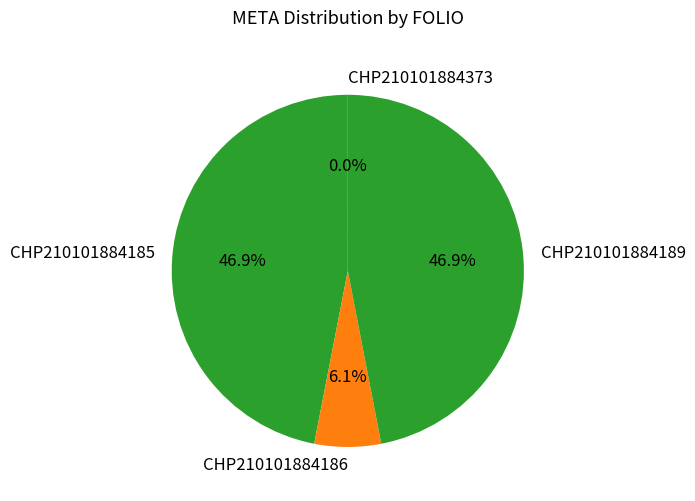

Between CHP210101884186 and CHP210101884189, which is larger?

CHP210101884189